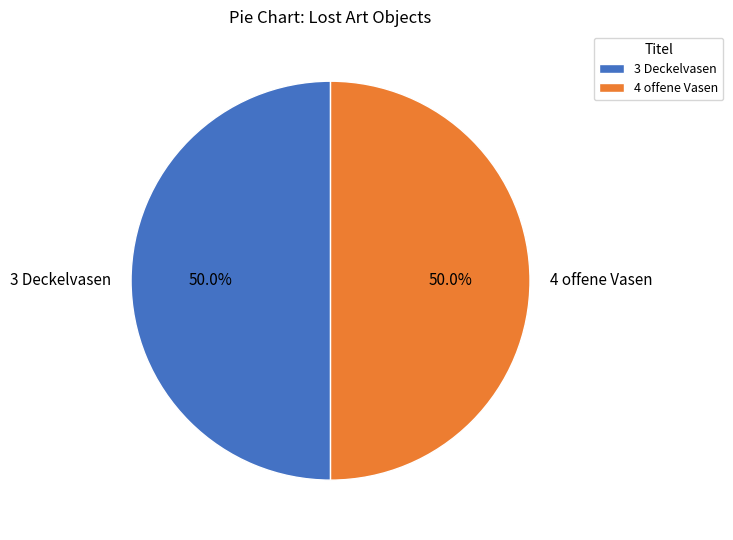

Is the sum of 4 offene Vasen and 3 Deckelvasen greater than half?

Yes